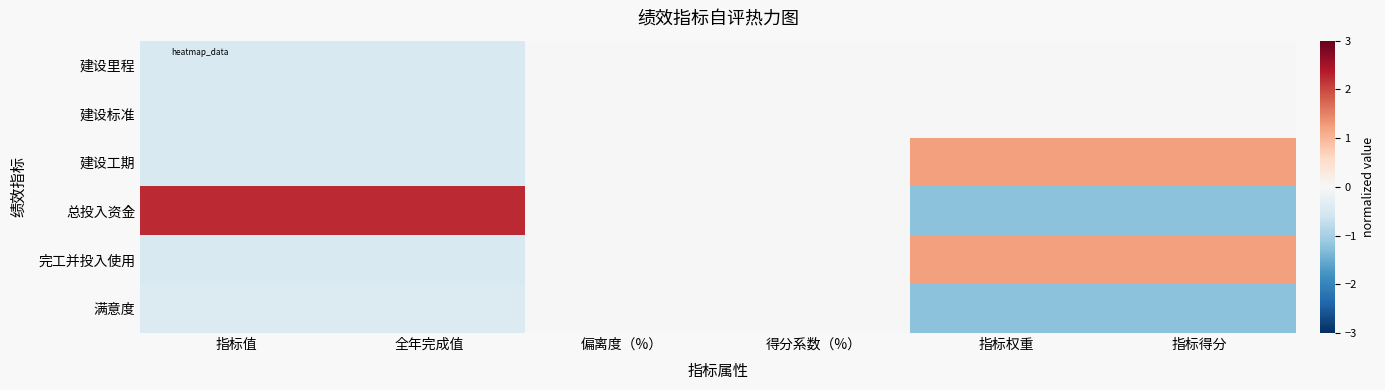

How many distinct data groups are displayed?

6